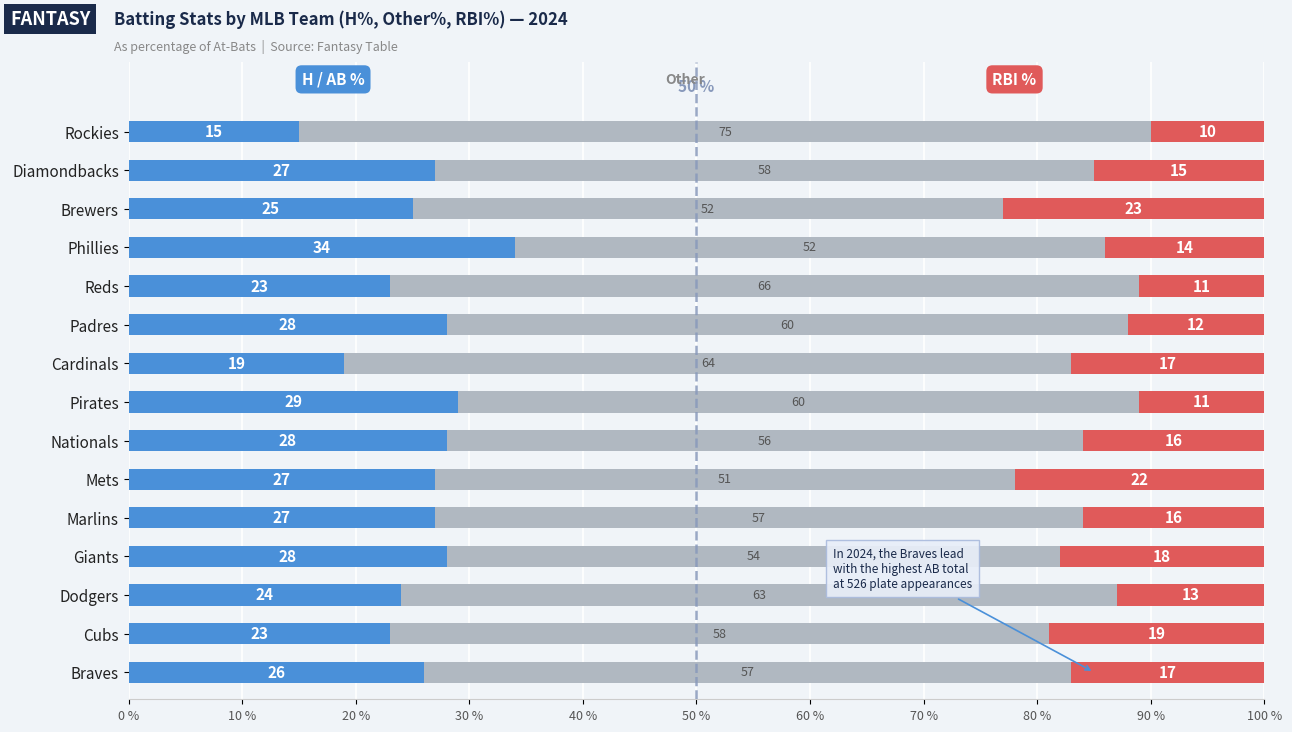

What is the total value across all series at Padres?

100